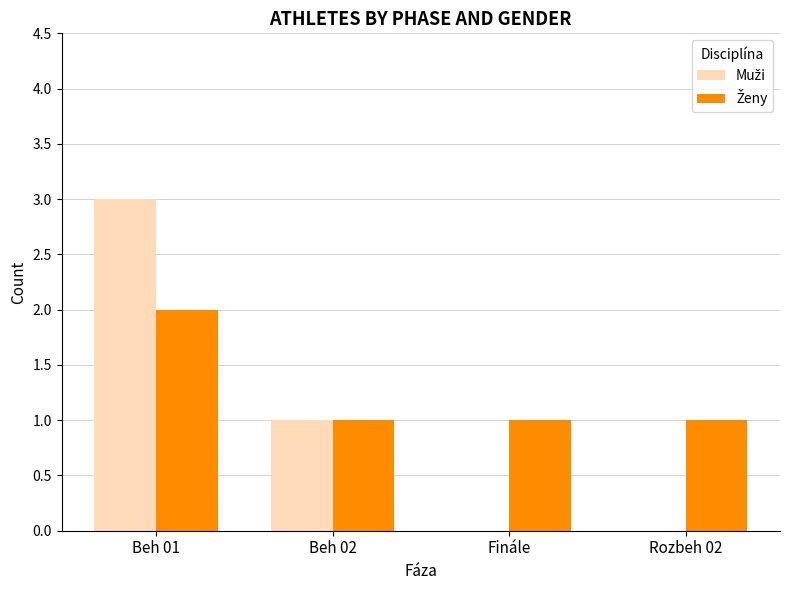

At which category is the sum across all series the highest?

Beh 01